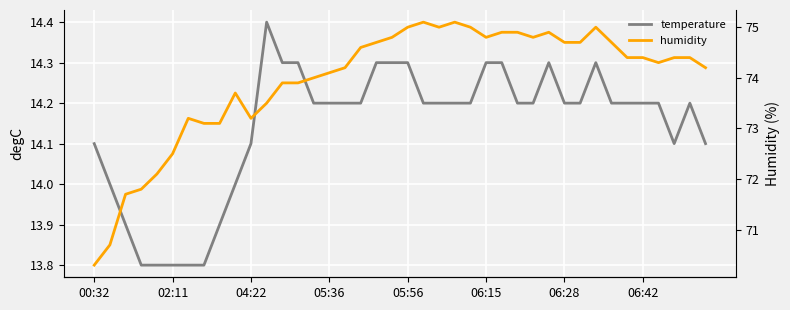

True or false: humidity and temperature intersect in this chart.

False